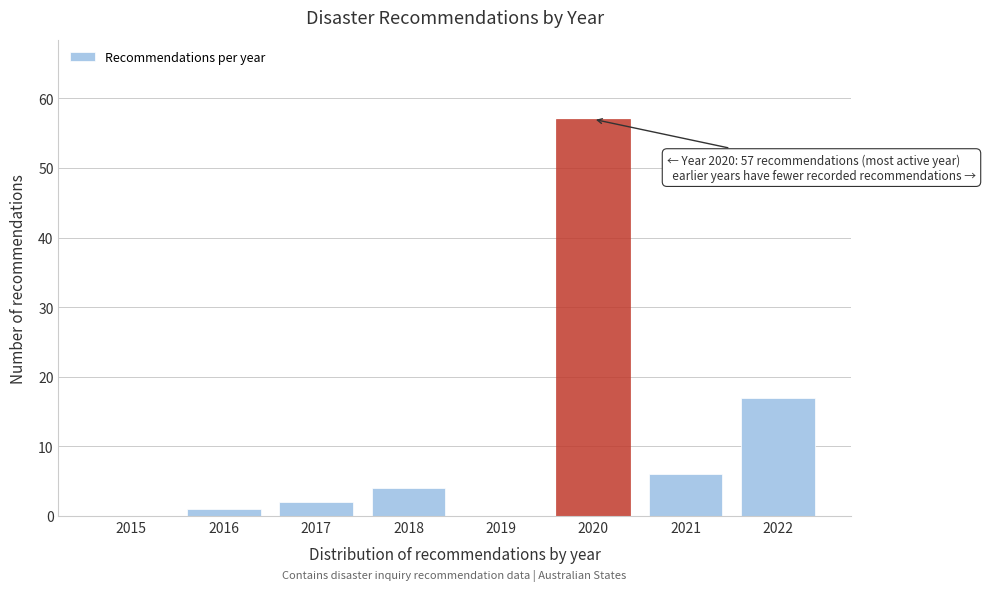

Reading right to left, what are all the values shown in this chart?

2022=17	2021=6	2020=57	2019=0	2018=4	2017=2	2016=1	2015=0